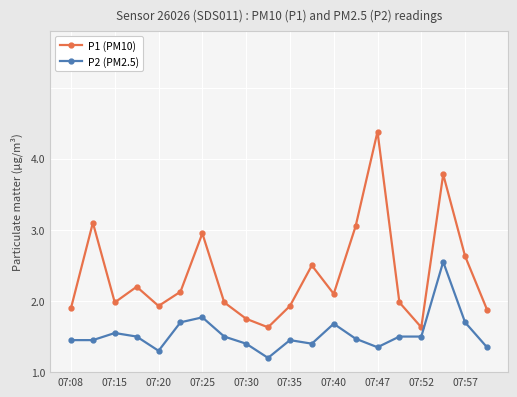

True or false: P1 (PM10) and P2 (PM2.5) intersect in this chart.

False